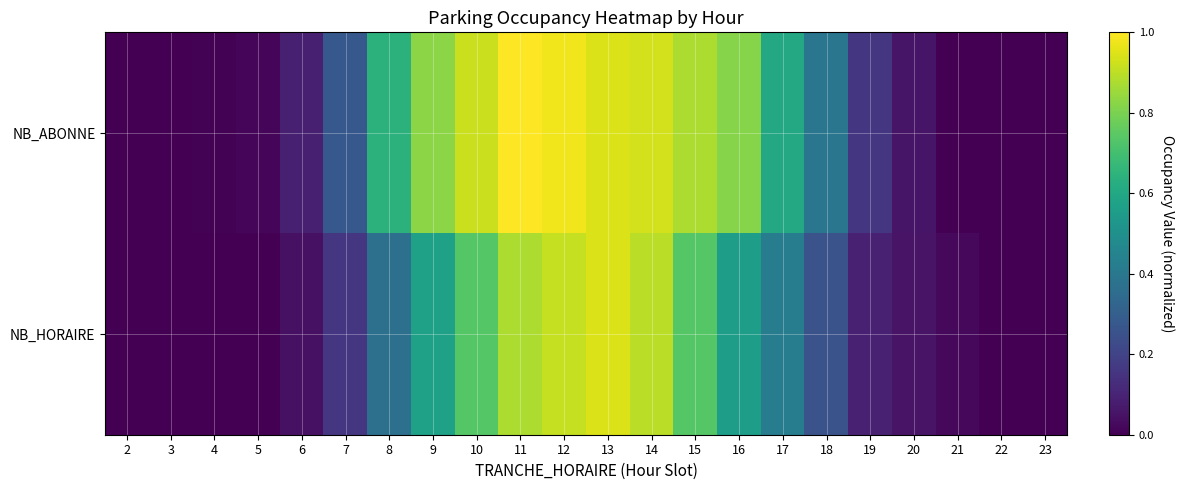

Which series has the widest spread of values?

NB_ABONNE